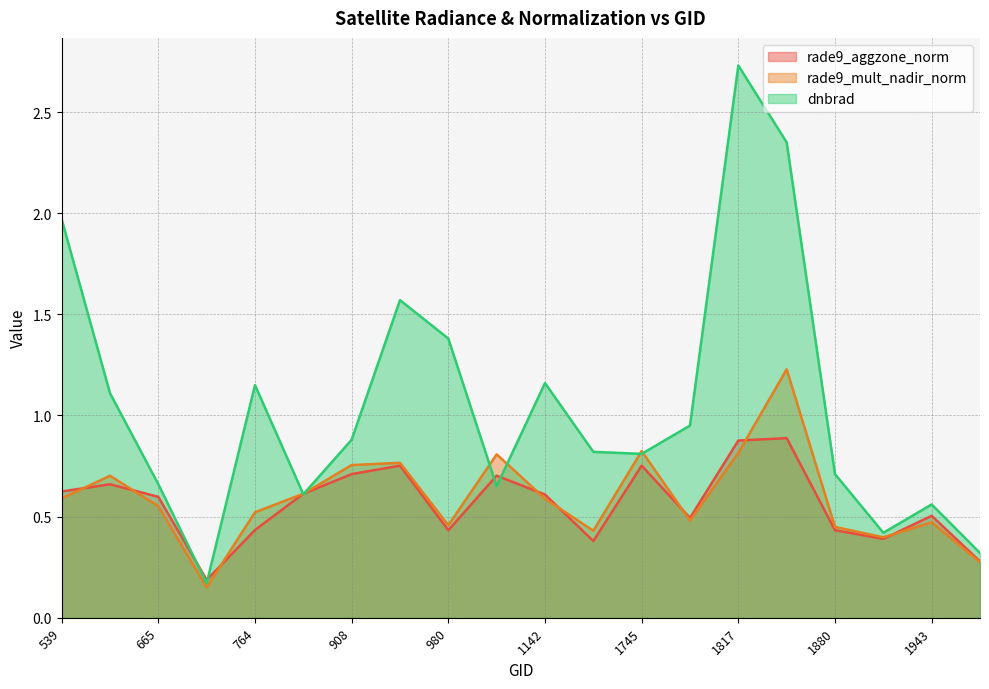

True or false: rade9_mult_nadir_norm has more than 2 points higher than both neighbors.

True